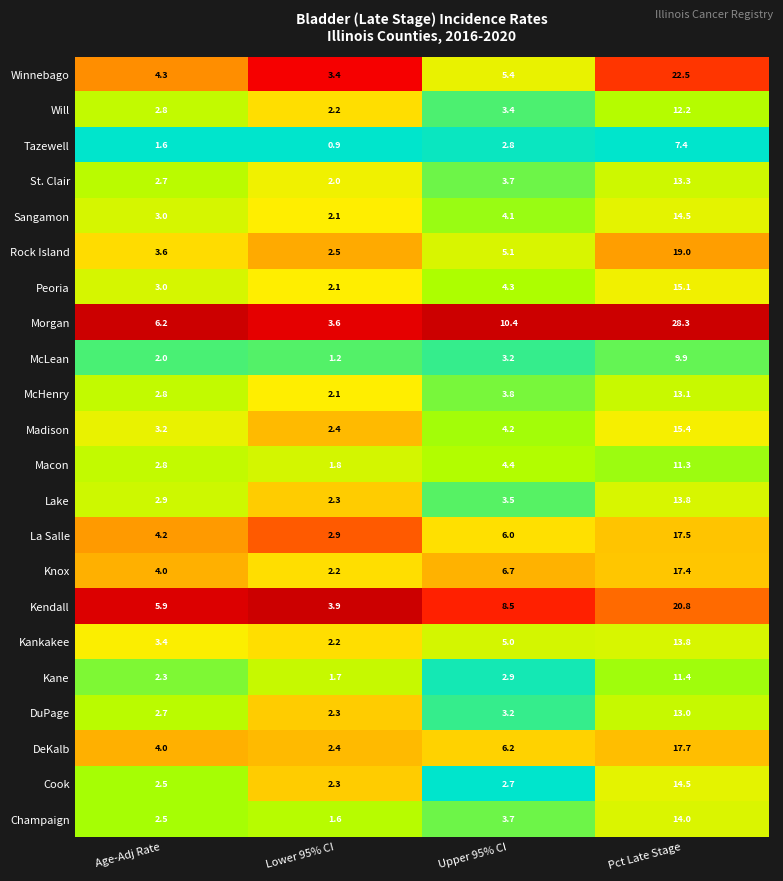

What is the minimum value for DeKalb?

2.4